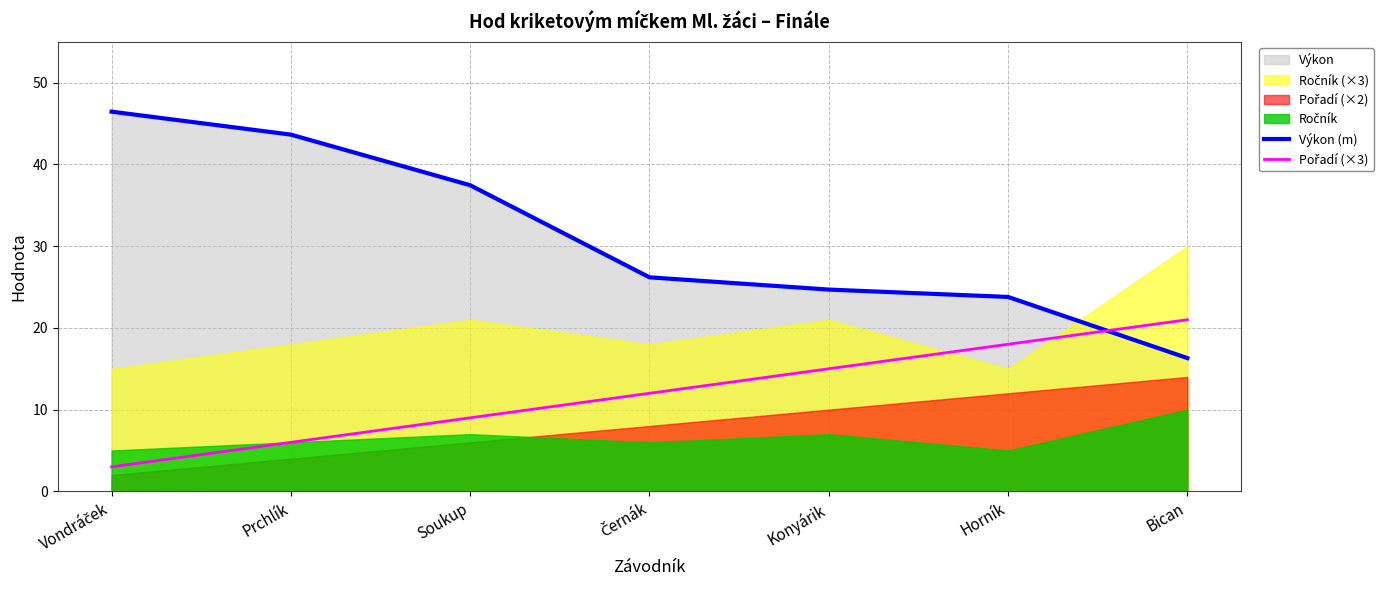

Is the value of Pořadí (×3) at Horník greater than the value of Výkon (m) at Prchlík?

No